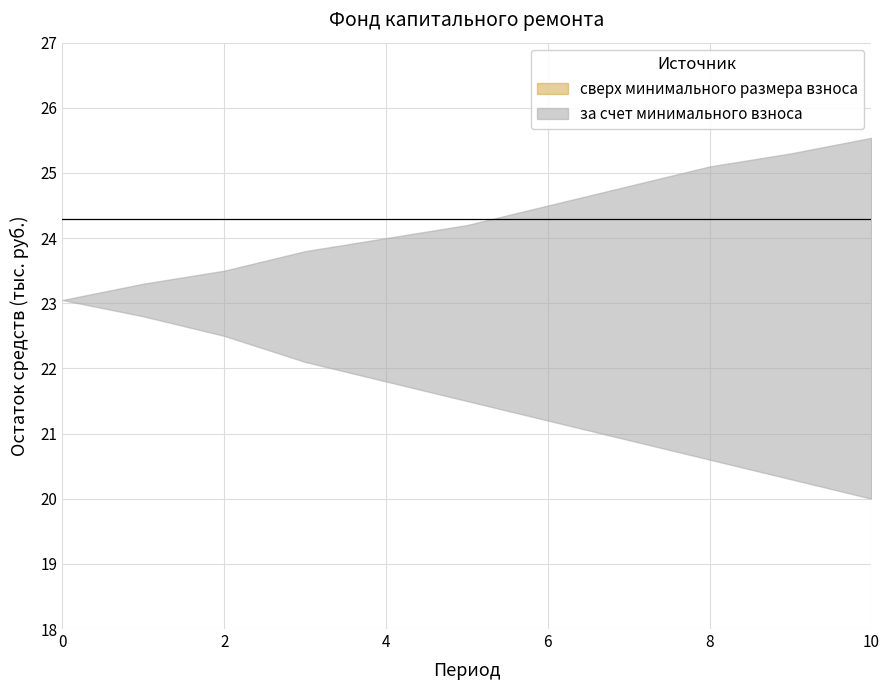

What is the maximum value for за счет минимального взноса_lower?

23.1